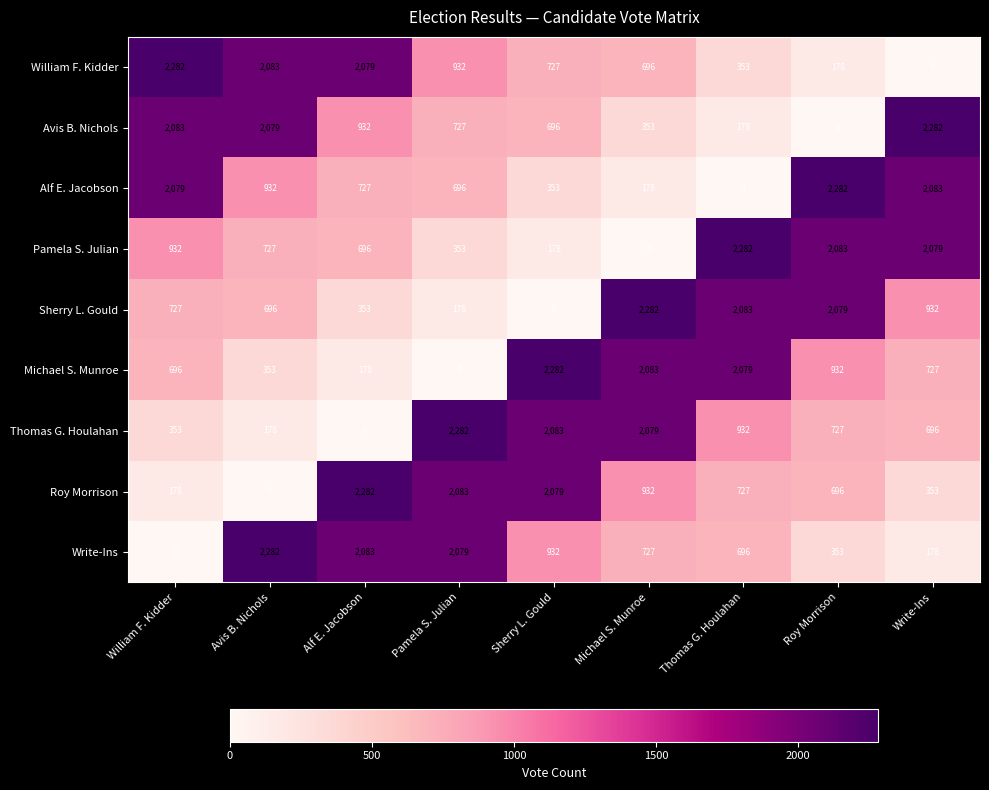

What is the difference between the highest and lowest values at Thomas G. Houlahan?

2282